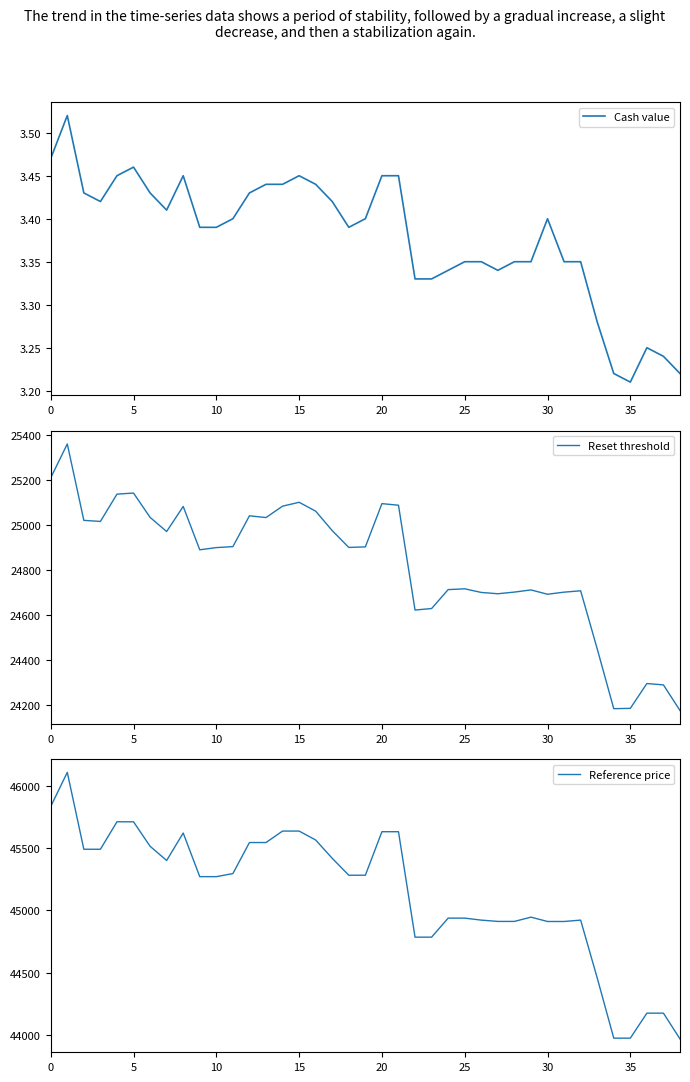

How many lines are shown in the chart?

3